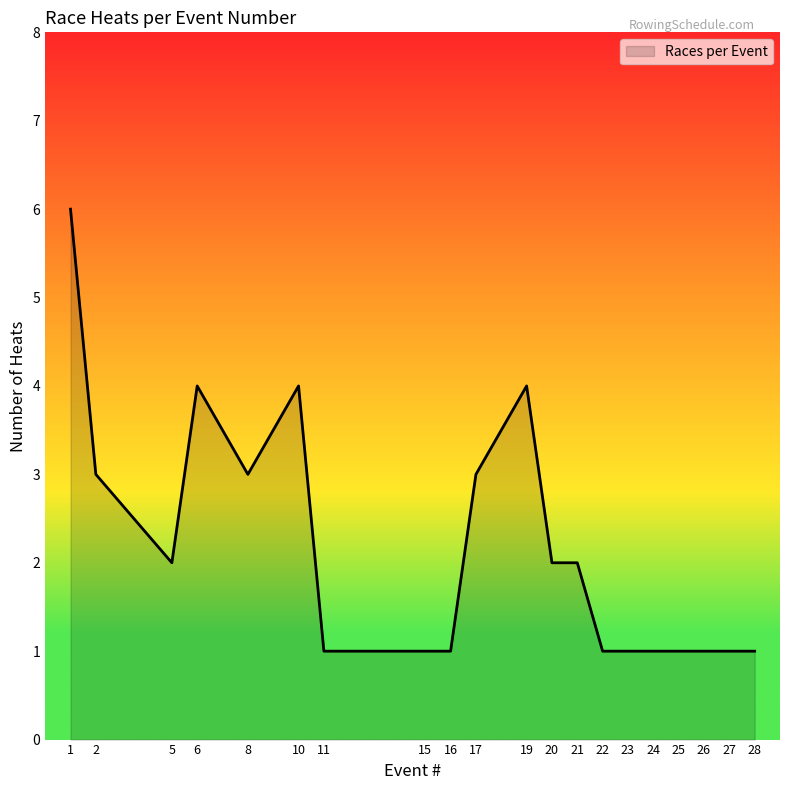

What is the maximum value shown in the chart?

6